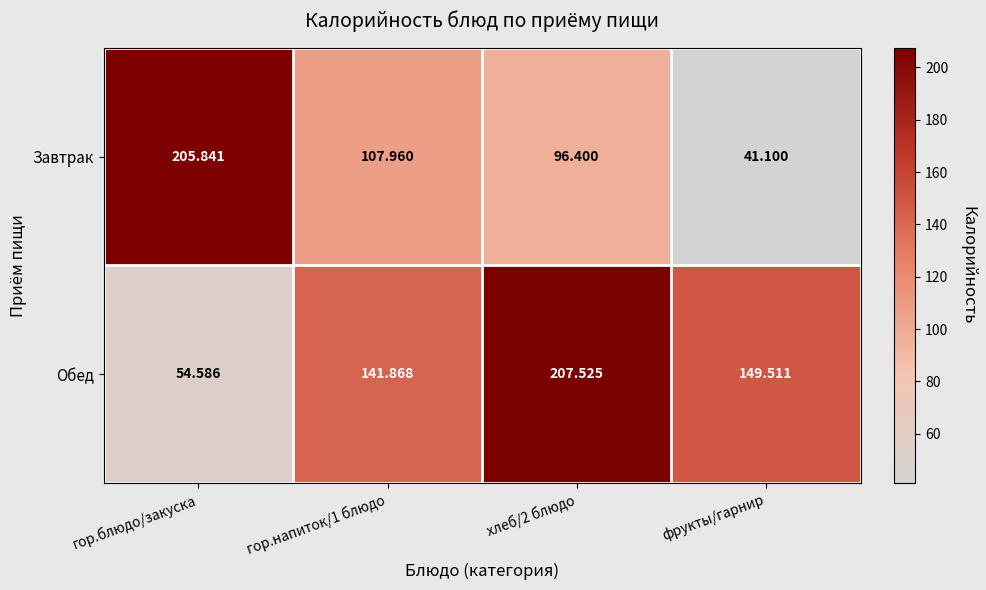

Which series has the largest range (max minus min)?

Завтрак